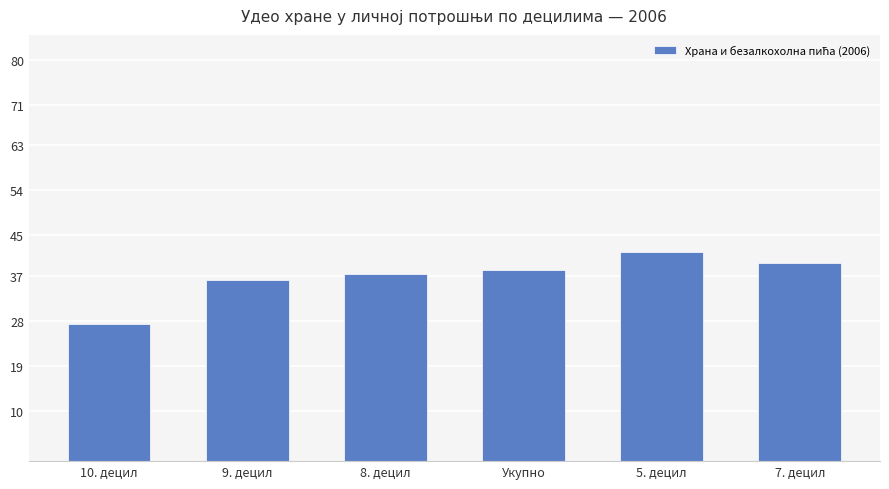

Reading left to right, transcribe all the data shown in this chart.

27.3	36.1	37.3	38.2	41.8	39.6